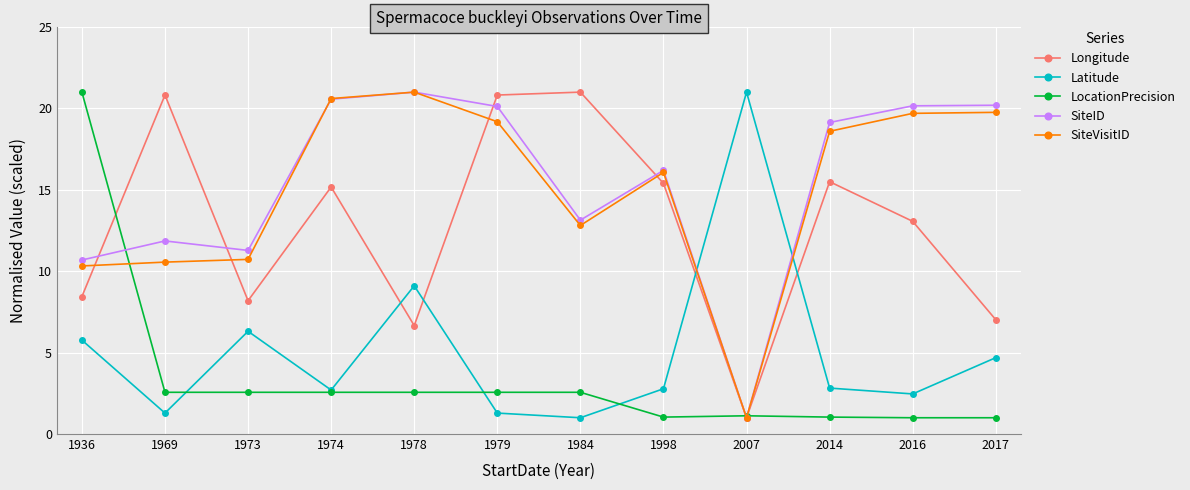

What is the total value across all series at 1974?

61.6